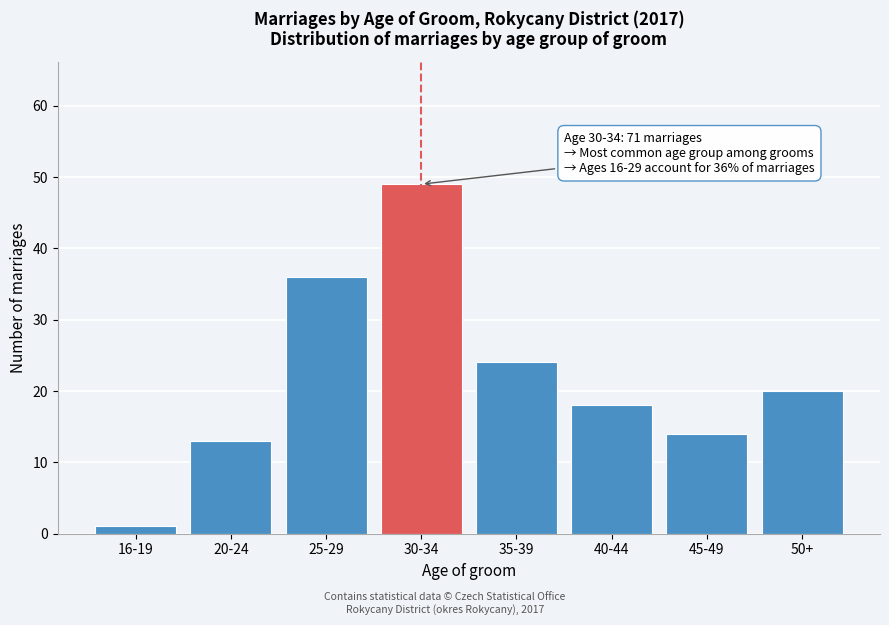

Reading left to right, list all the values displayed in this chart.

16-19=1	20-24=13	25-29=36	30-34=49	35-39=24	40-44=18	45-49=14	50+=20